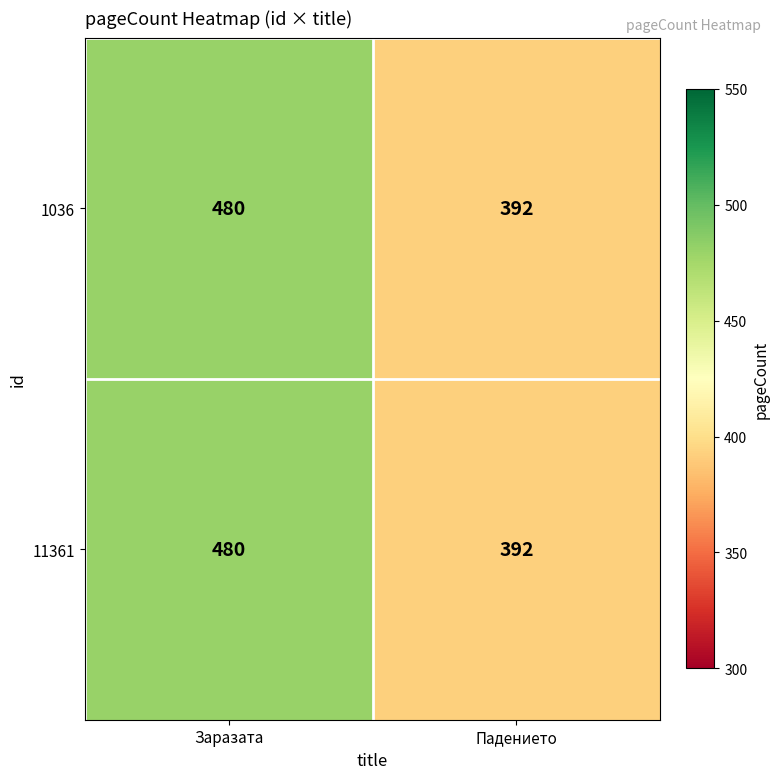

What is the average value of the 11361 series?

436